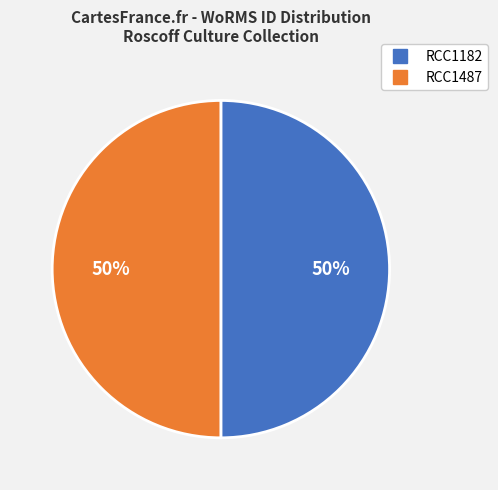

Combined, do RCC1182 and RCC1487 account for over 50%?

Yes